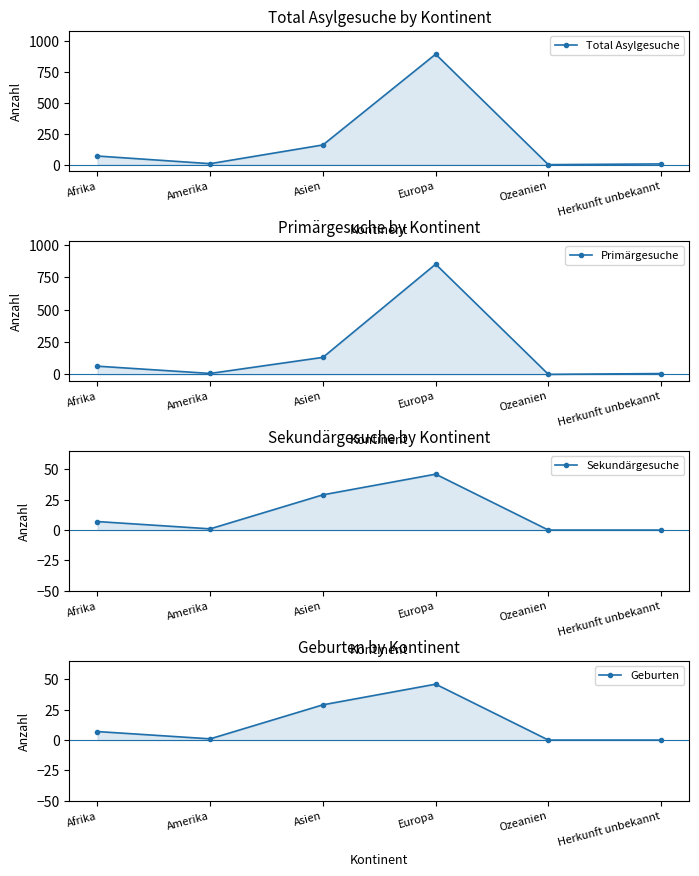

Is it true that Sekundärgesuche equals 19 at Herkunft unbekannt?

False